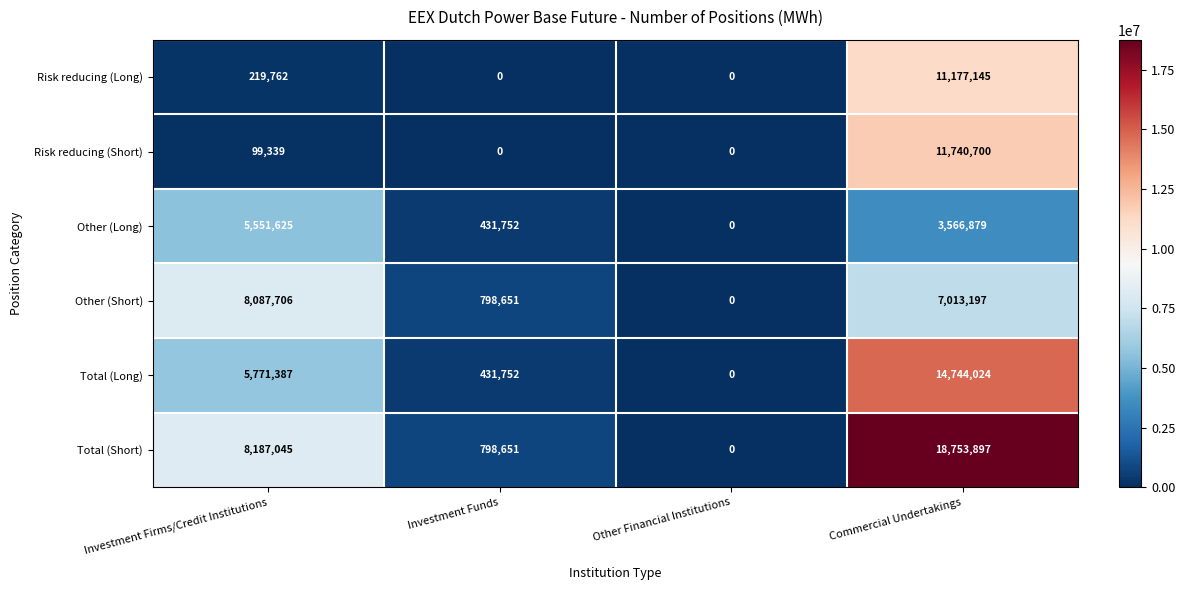

What is the total value across all series at Investment Firms/Credit Institutions?

27916864